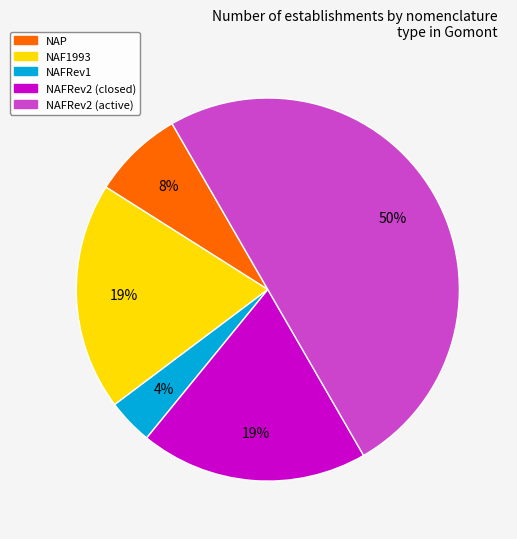

To the nearest percent, what is the difference between the largest and smallest slice percentages?

46%